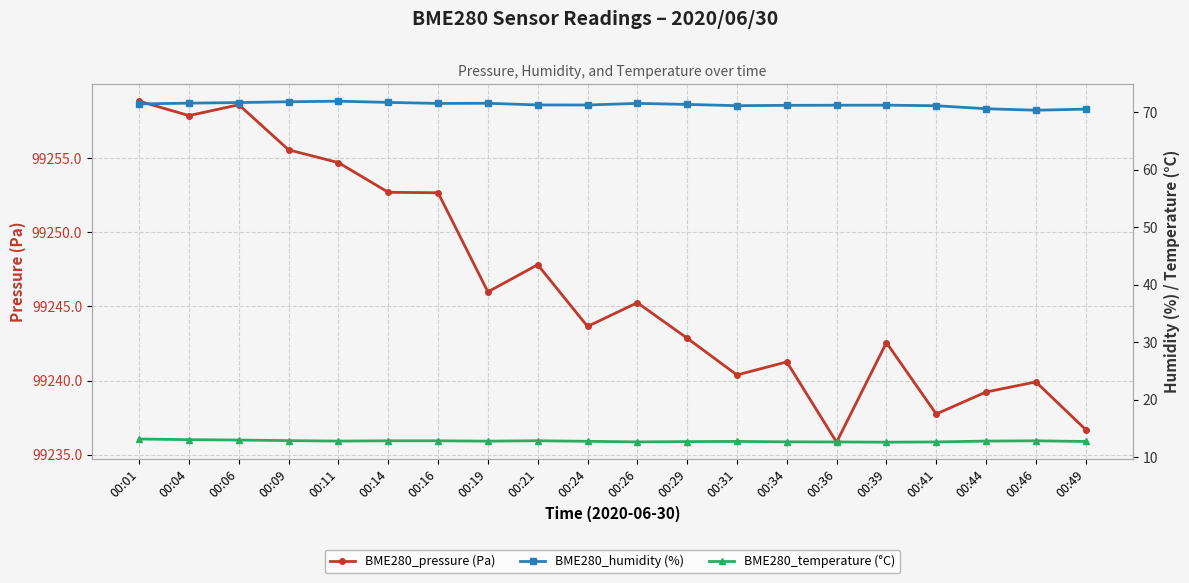

What is the difference between the highest and lowest values at 00:29?

99230.2